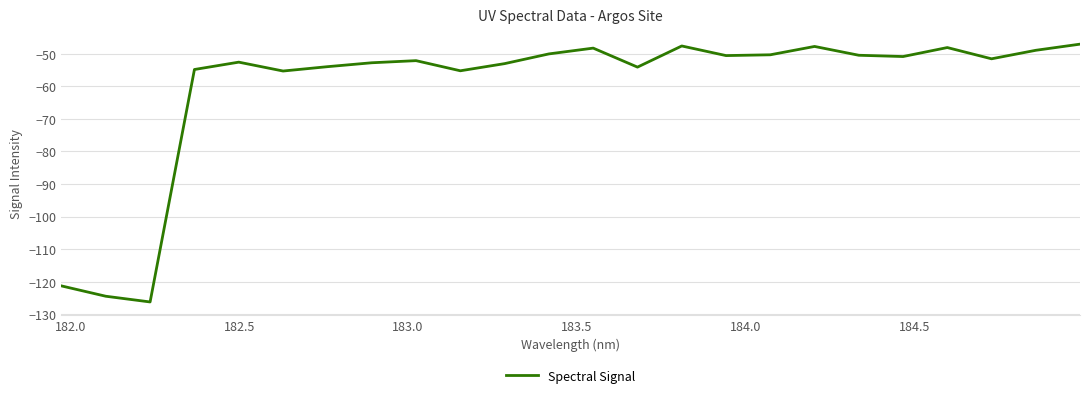

What is the difference between the maximum and minimum values?

79.2